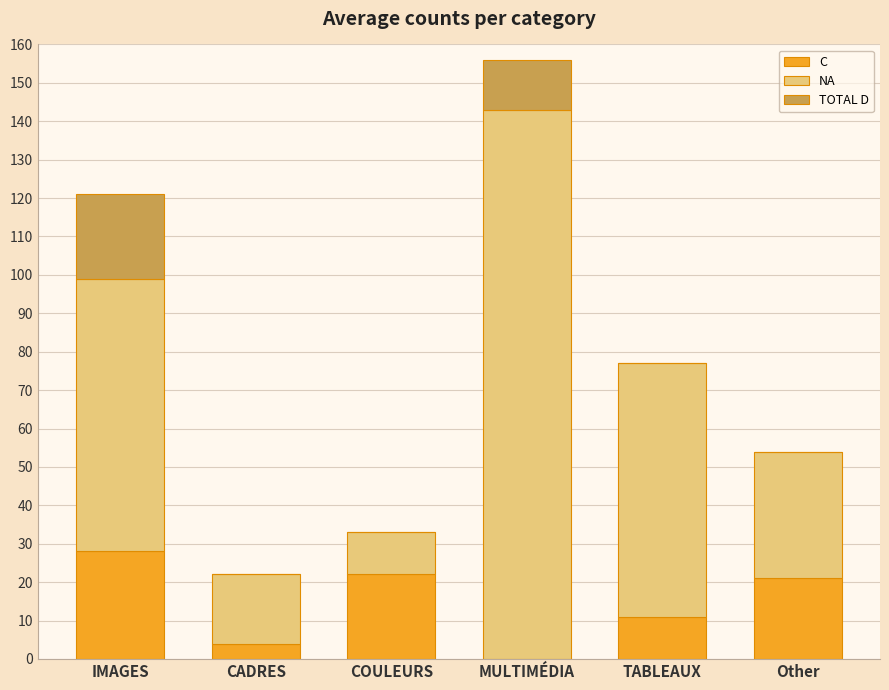

Which series changed the most between COULEURS and Other?

NA